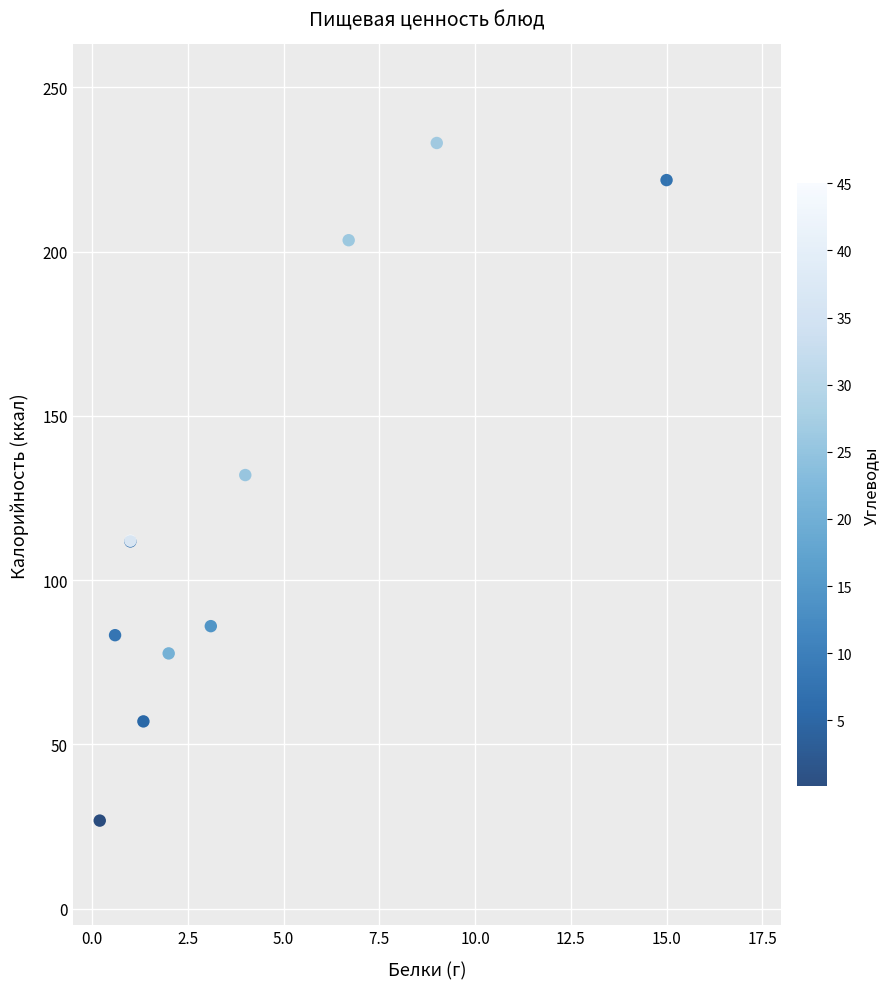

What Y value in the scatter plot is closest to 129?

132.0